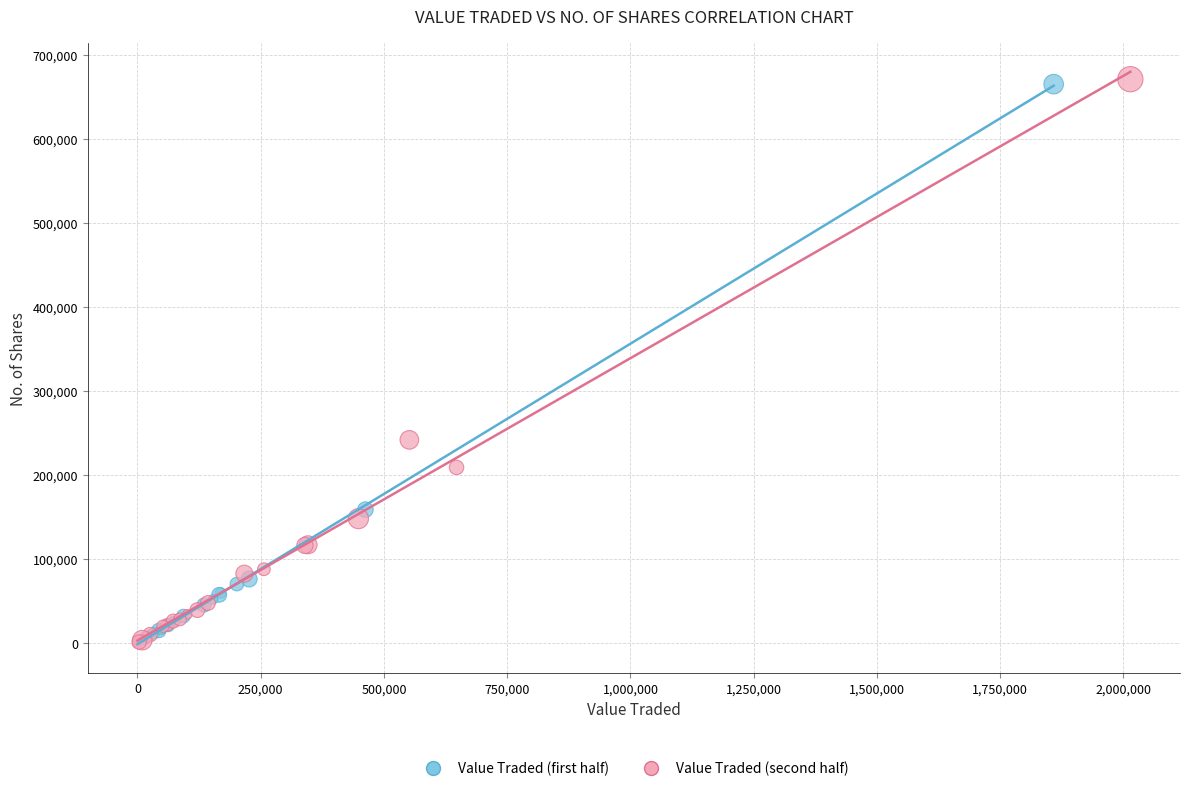

What are all the series names shown in the legend?

Value Traded (first half), Value Traded (second half)